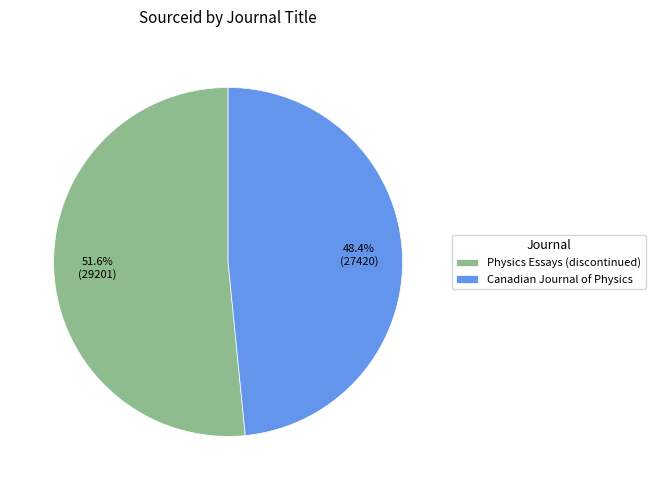

What is the ratio of the value at Physics Essays (discontinued) to the value at Canadian Journal of Physics?

1.1